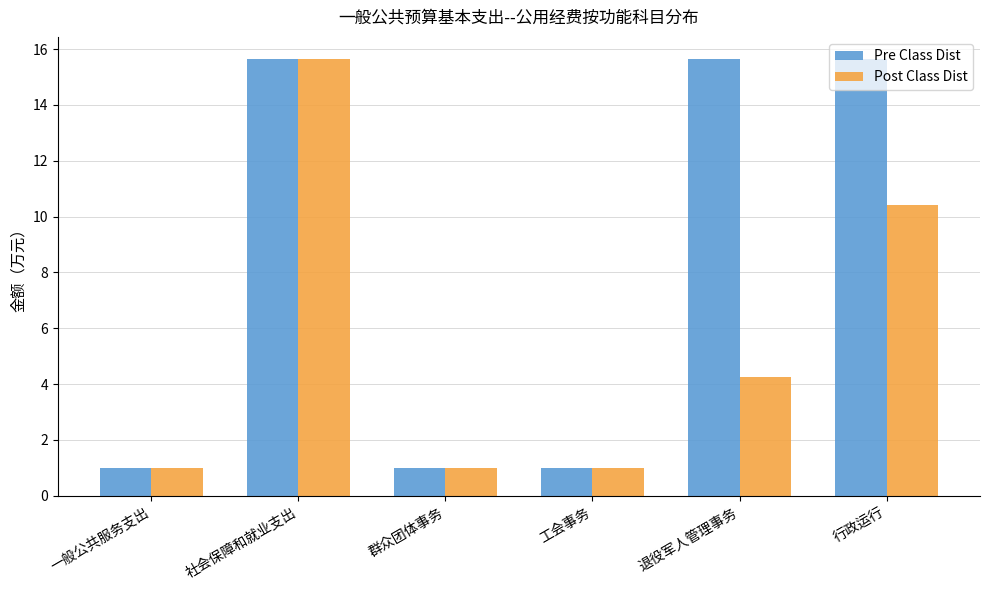

Does the chart contain any negative values?

No